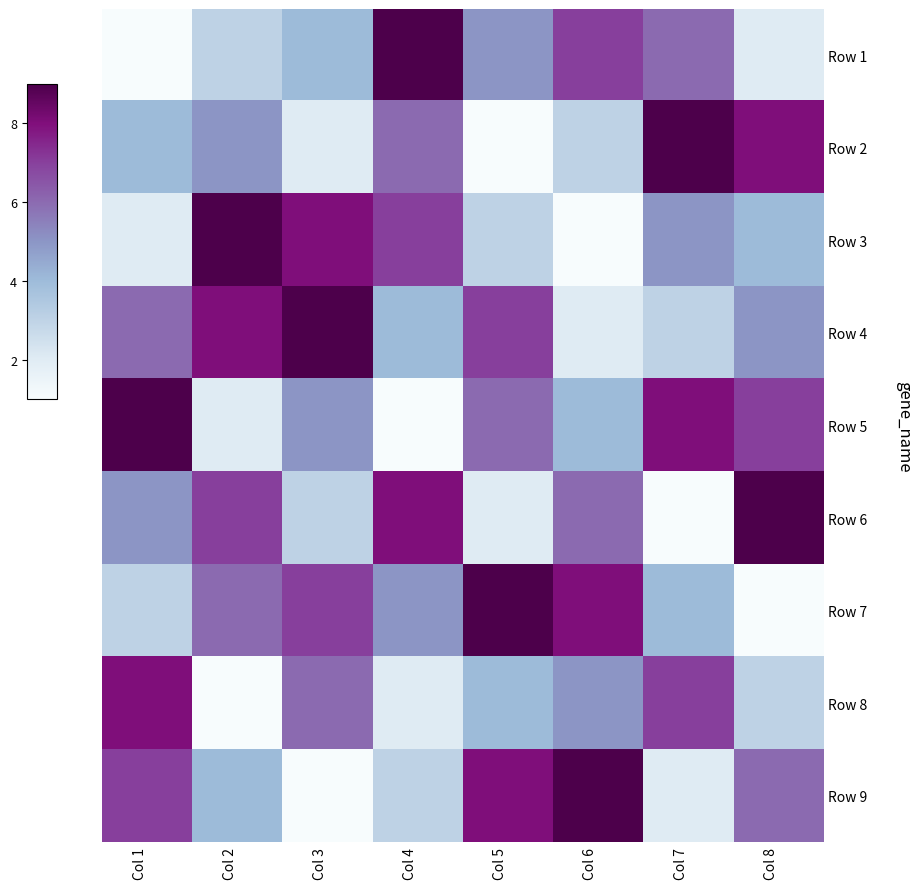

Count the number of categories in the chart.

8